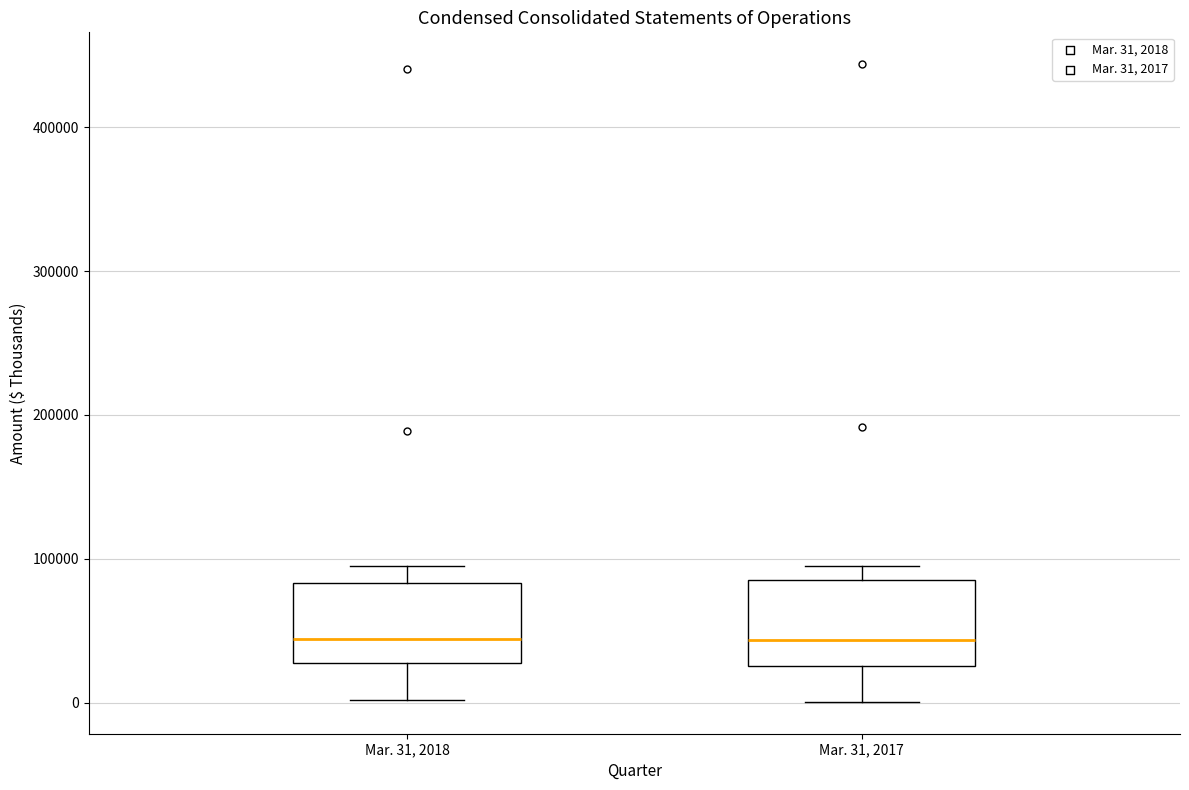

Where does the lower whisker of the box for Mar. 31, 2017 end on the y-axis? The values are not printed on the chart, so give them approximately, as read against the axis.

0